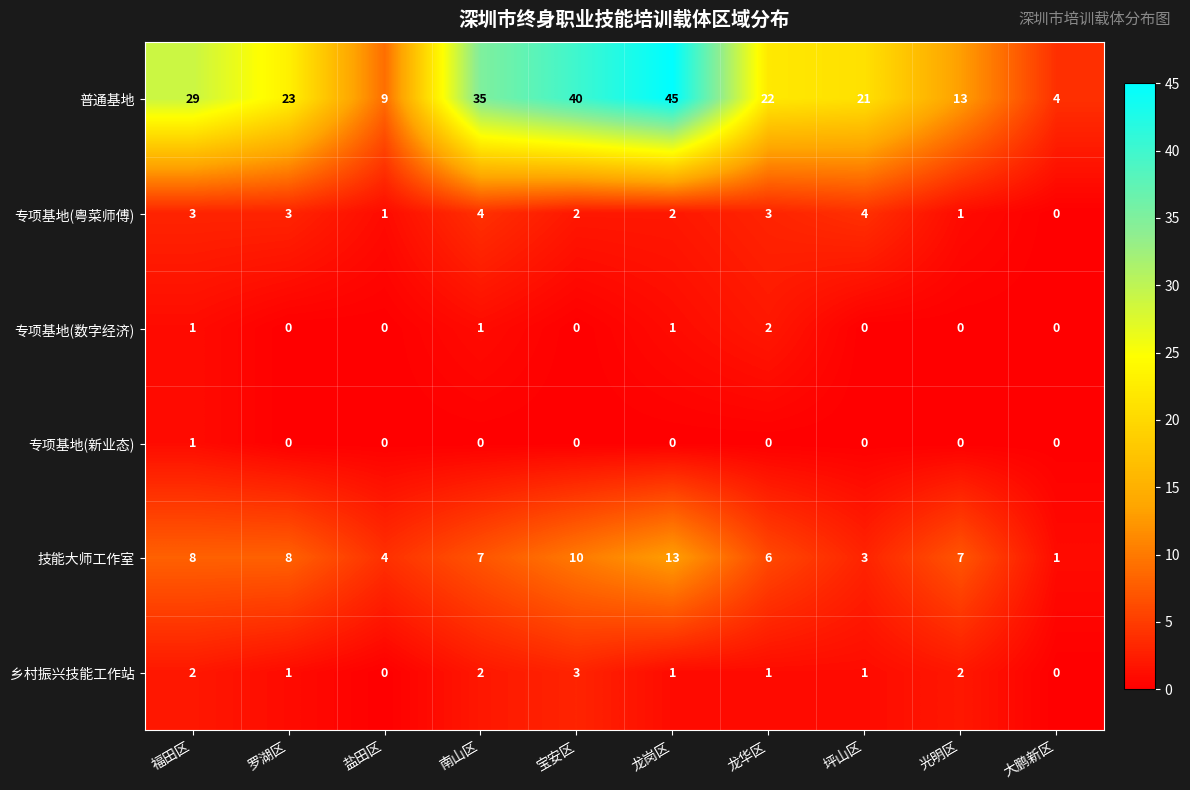

Between 福田区 and 南山区, which series saw the biggest shift?

普通基地